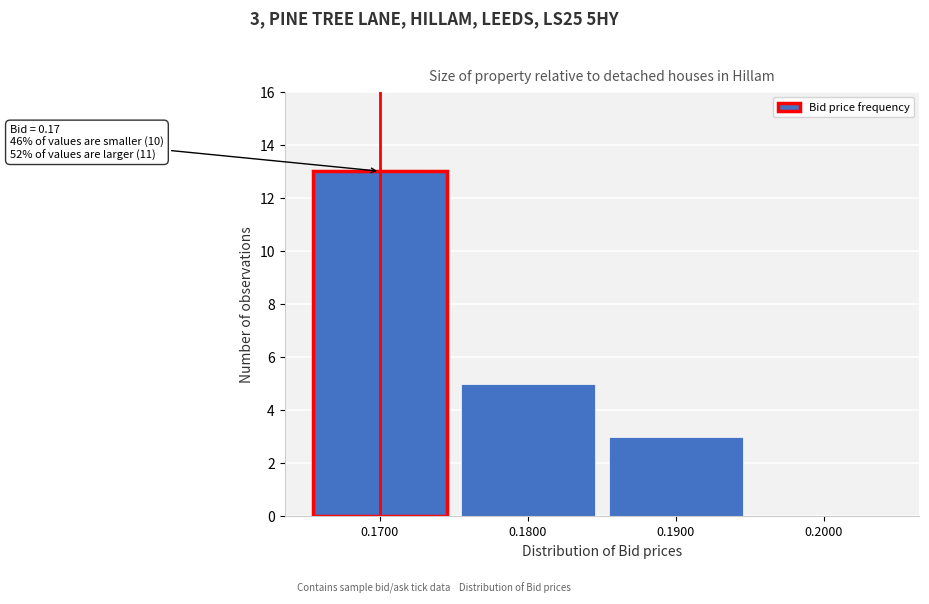

Reading left to right, transcribe all the data shown in this chart.

0.1700=13	0.1800=5	0.1900=3	0.2000=0